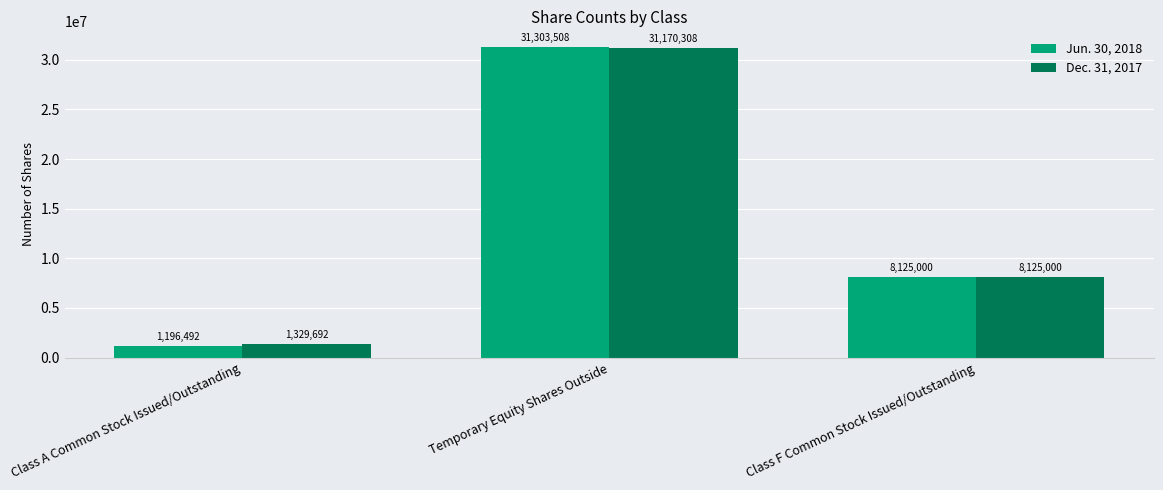

What is the difference between the Dec. 31, 2017 values at Class F Common Stock Issued/Outstanding and Class A Common Stock Issued/Outstanding?

6795308